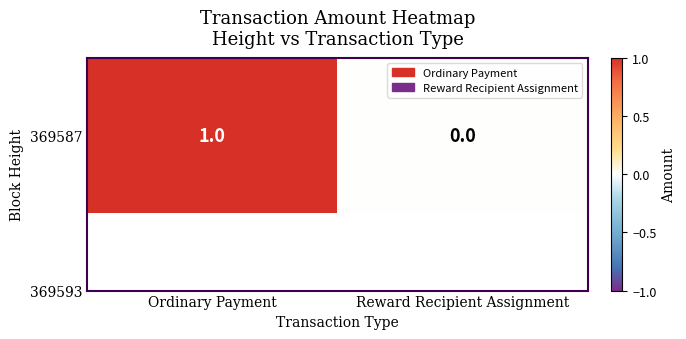

How many values are below 1?

1